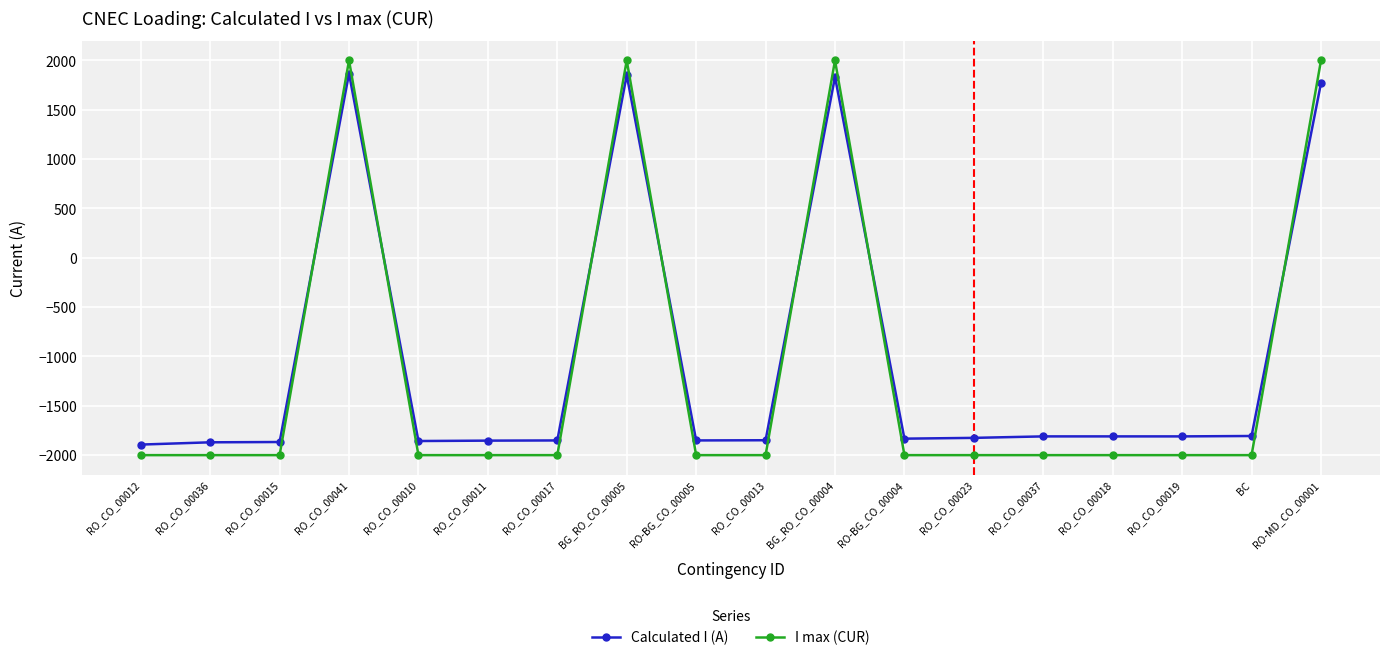

In I max (CUR), how many points are higher than both neighbors (excluding endpoints)?

3